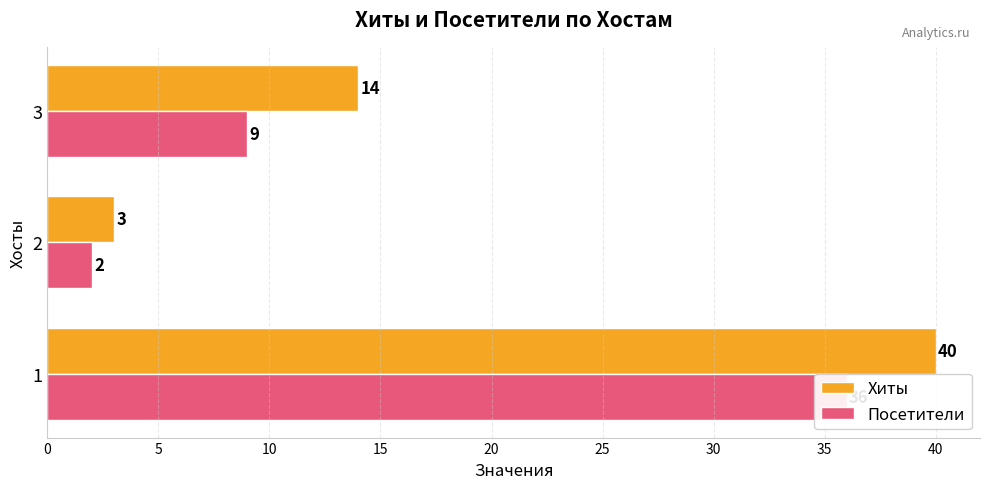

What is the maximum value for Посетители?

36